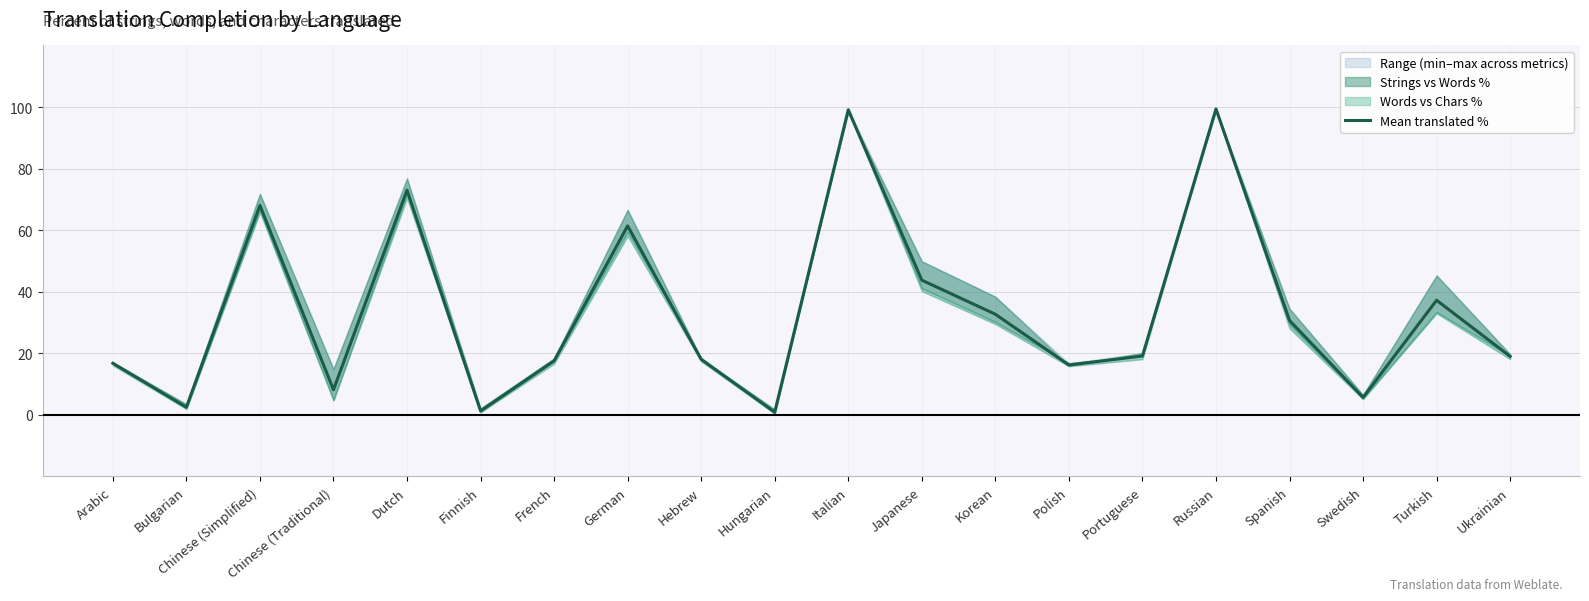

Reading right to left, transcribe all the data shown in this chart.

19.0	37.2	5.7	30.7	99.4	19.1	16.2	32.7	43.8	99.1	0.9	18.0	61.4	17.5	1.3	73.0	8.2	68.0	2.5	16.8